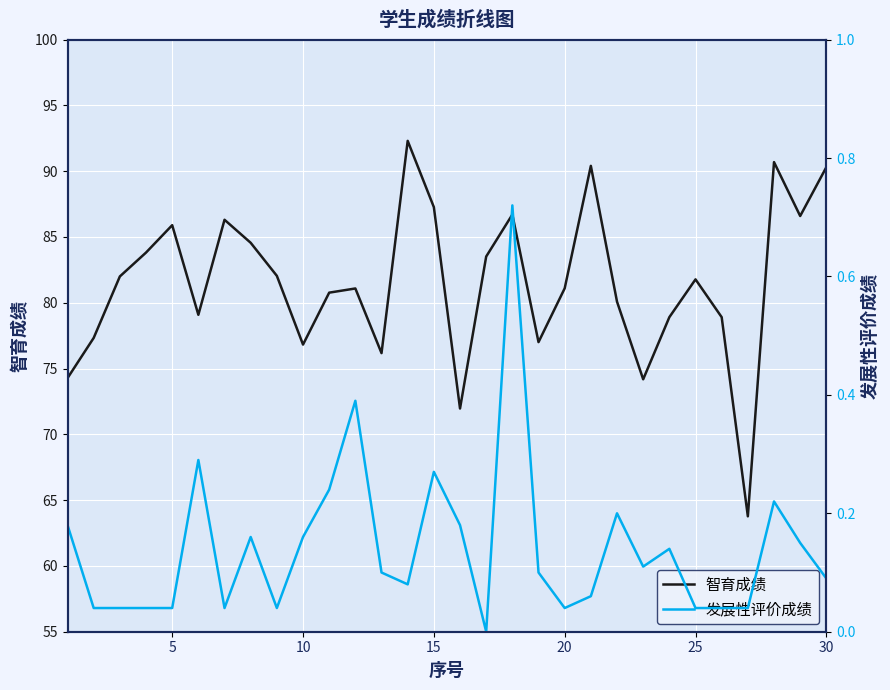

The value of 智育成绩 at 5 is 152.6. True or false?

False